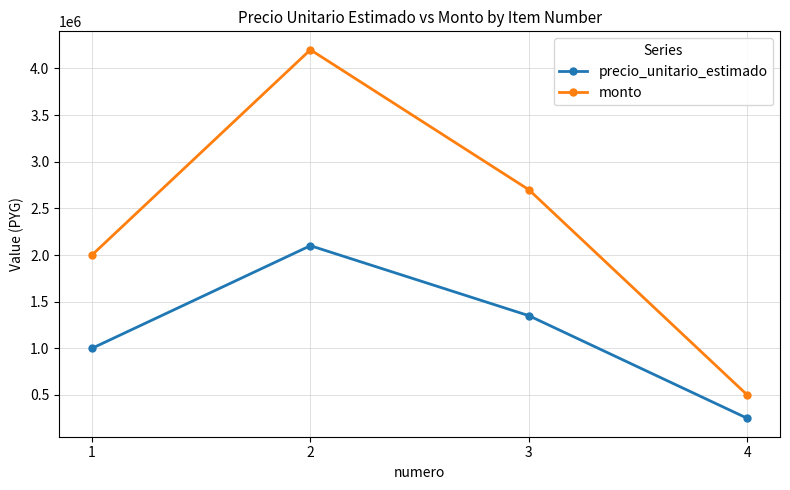

How many lines are shown in the chart?

2